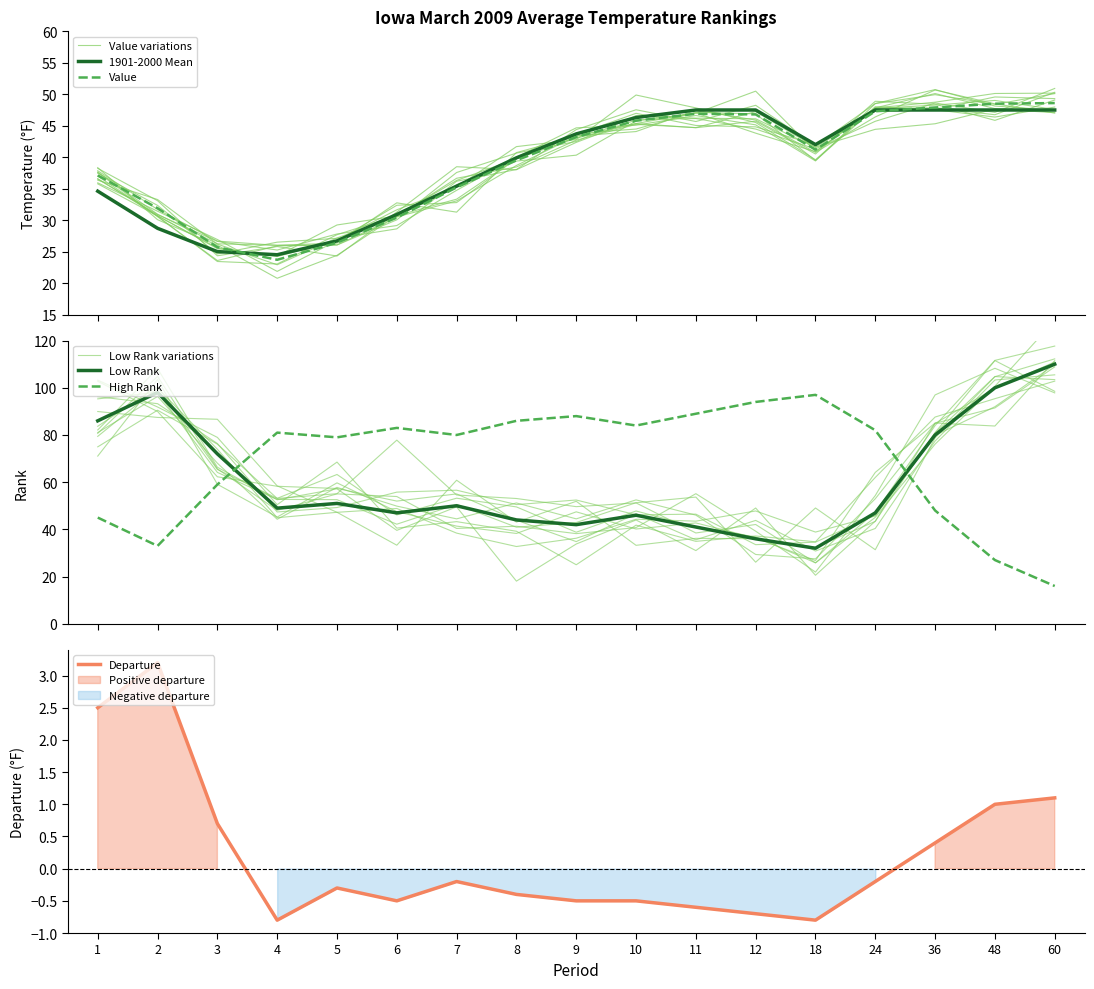

Which category has the highest value in the Departure series?

2